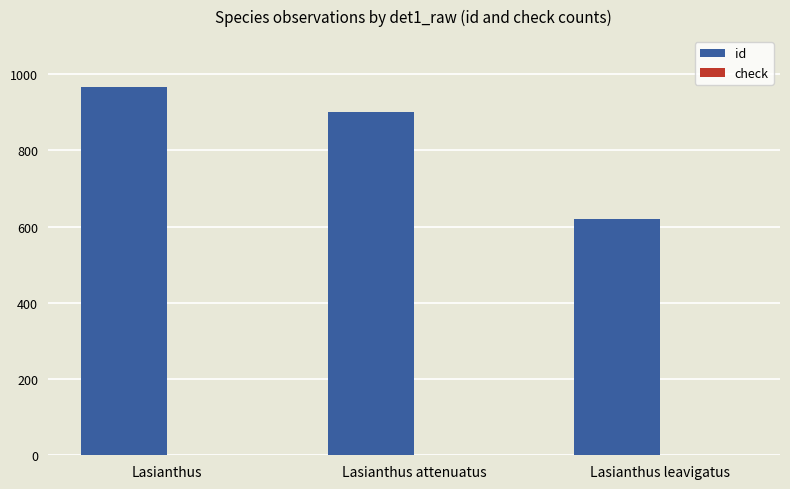

Between Lasianthus and Lasianthus leavigatus, which series saw the biggest shift?

id